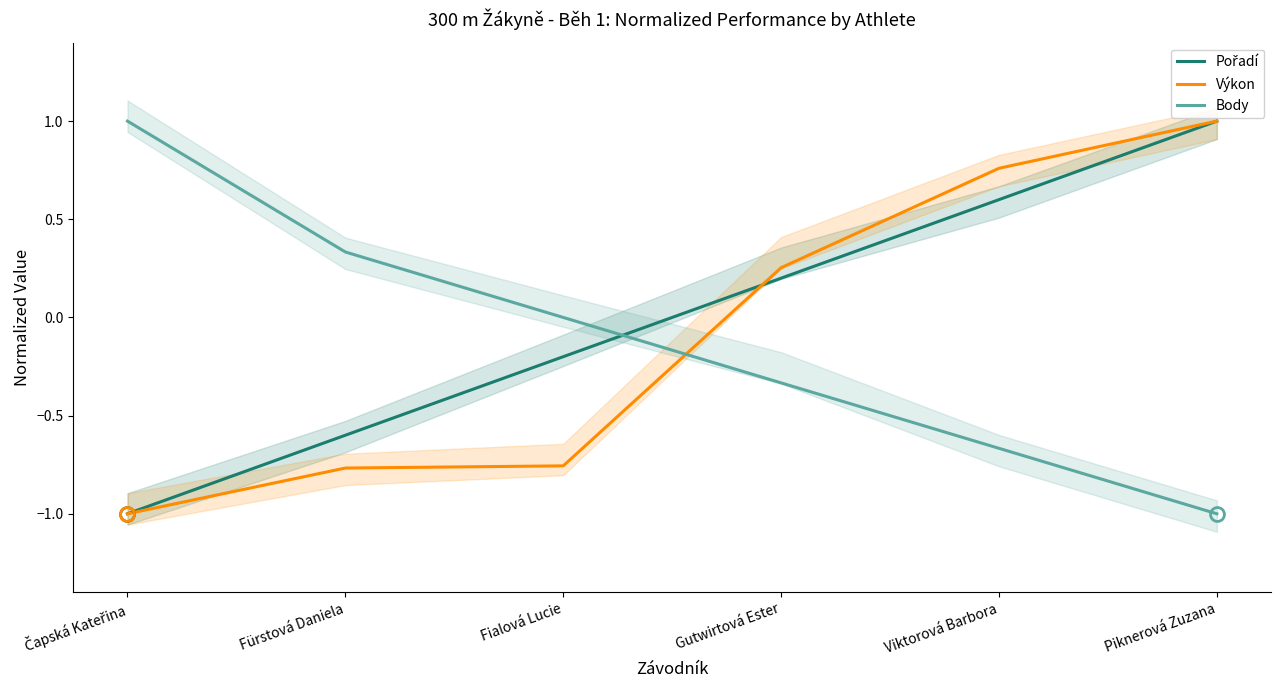

Rank the series at Fialová Lucie from highest to lowest value.

Body, Pořadí, Výkon